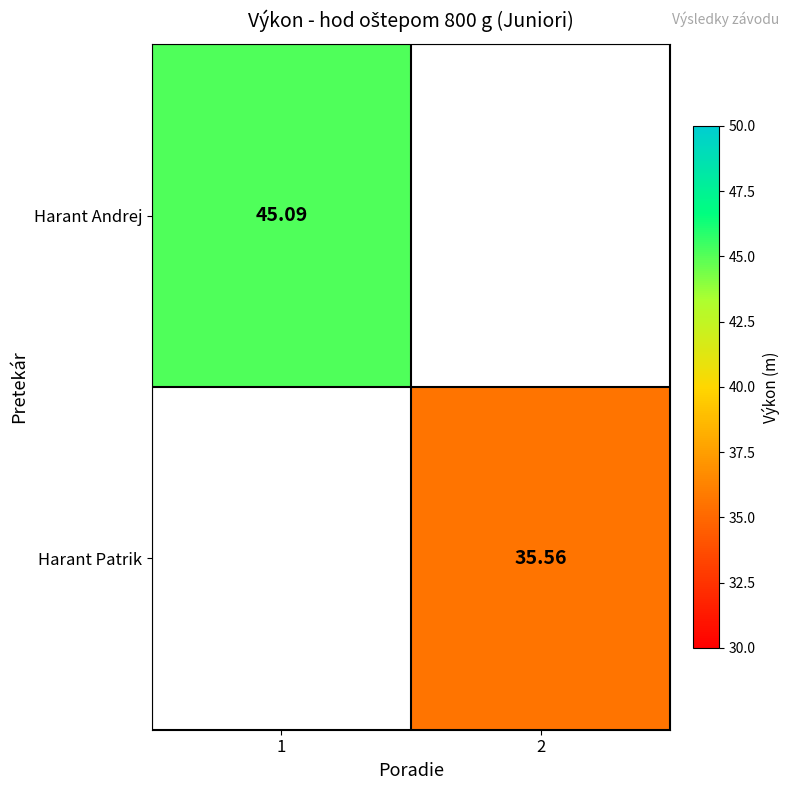

Where does the Harant Patrik series first go above 35?

2